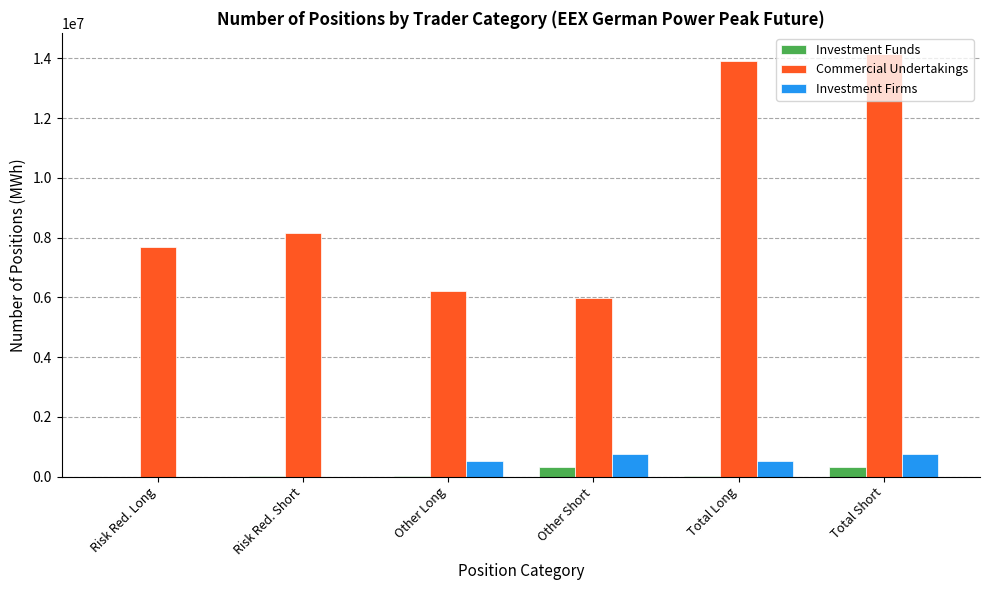

What is the greatest value displayed?

14149464